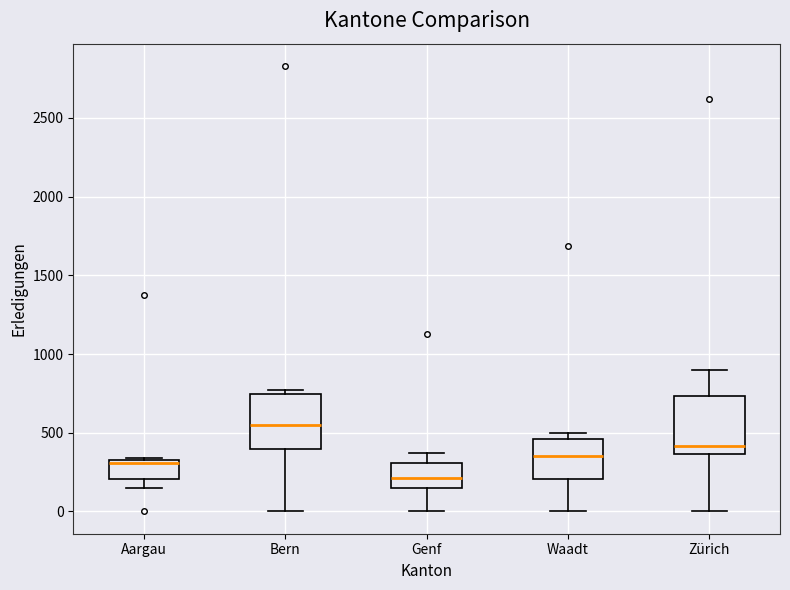

Where does the median line of the box for Zürich sit on the y-axis? The values are not printed on the chart, so give them approximately, as read against the axis.

400